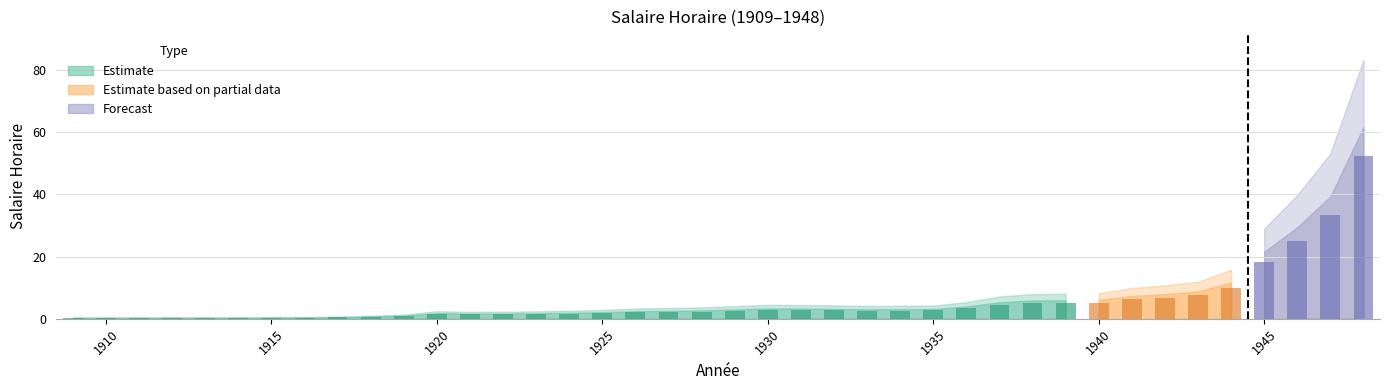

List the labels in order of value, largest first.

1948, 1947, 1946, 1945, 1944, 1943, 1942, 1941, 1940, 1939, 1938, 1937, 1936, 1930, 1931, 1932, 1935, 1934, 1933, 1929, 1928, 1927, 1926, 1925, 1924, 1920, 1923, 1922, 1921, 1919, 1918, 1917, 1916, 1915, 1912, 1913, 1914, 1910, 1911, 1909